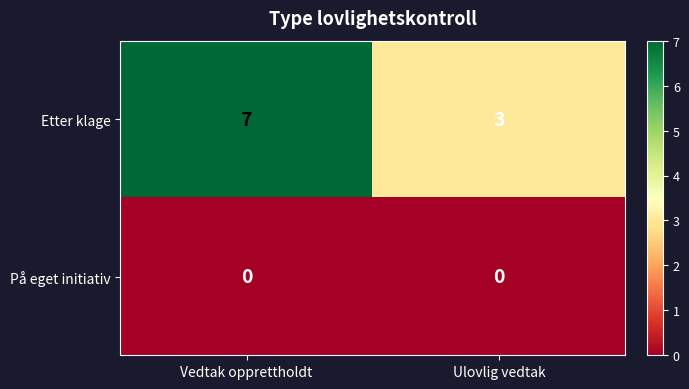

At Ulovlig vedtak, list the series in order from smallest to largest.

På eget initiativ, Etter klage